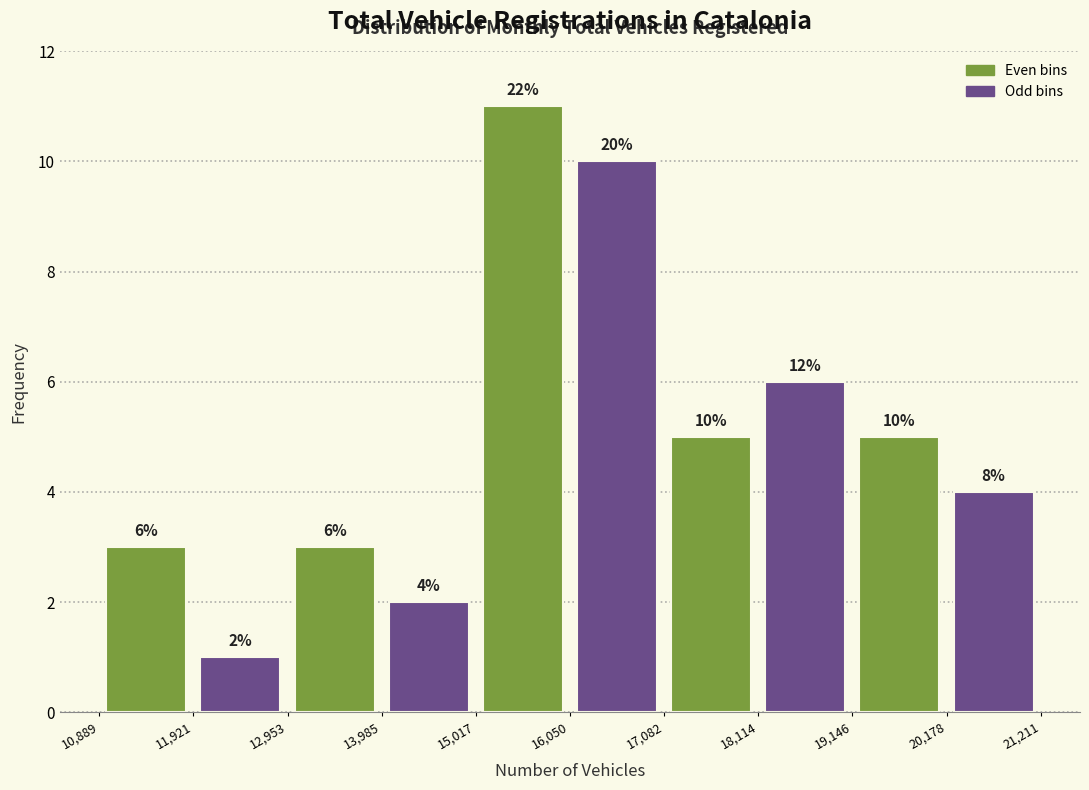

Over which range of the x-axis is the bar tallest?

15,017 to 16,050